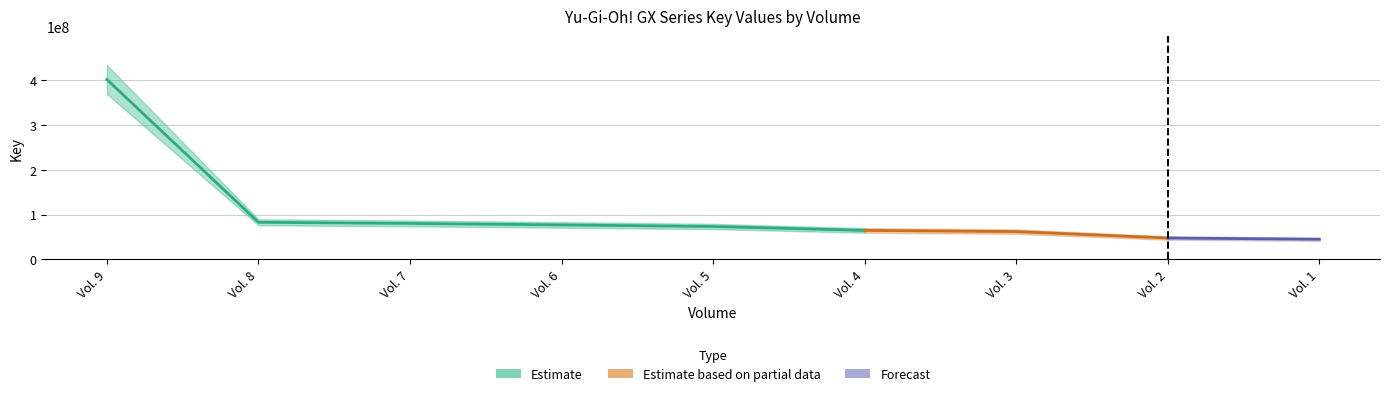

What is the maximum value shown in the chart?

401976363